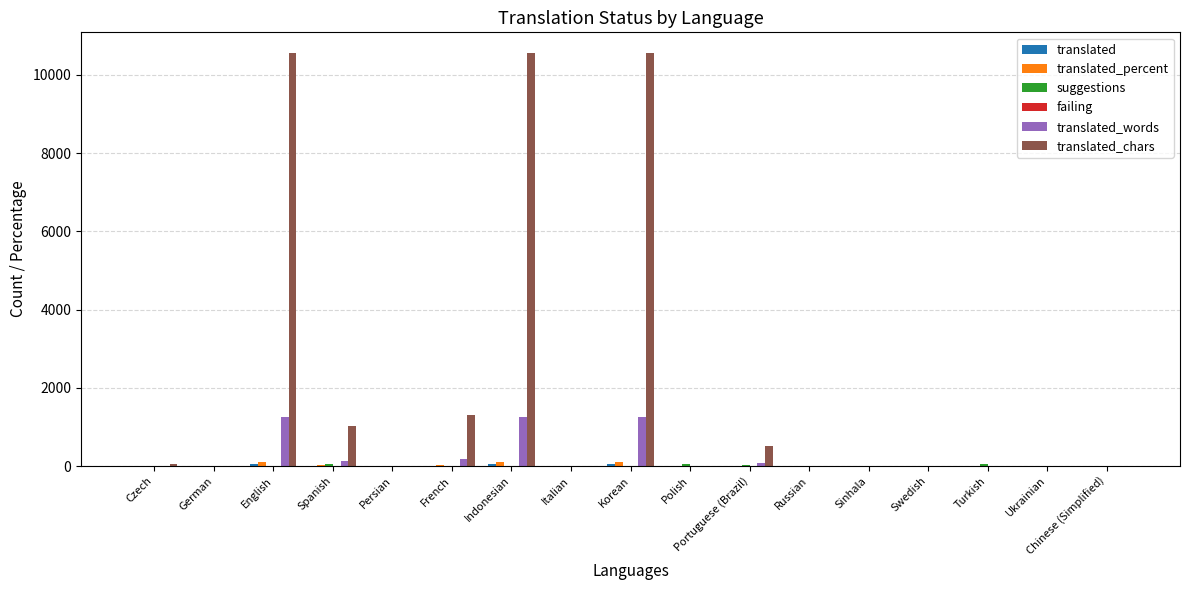

What position from the right is French?

12